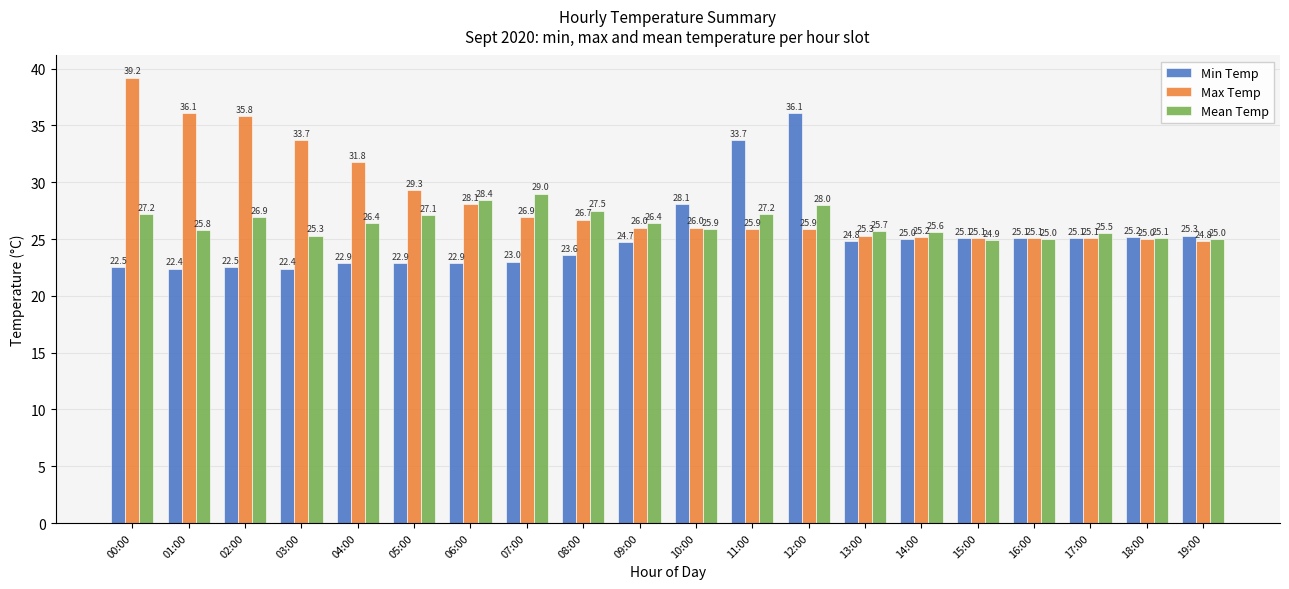

Which series has the widest spread of values?

Max Temp